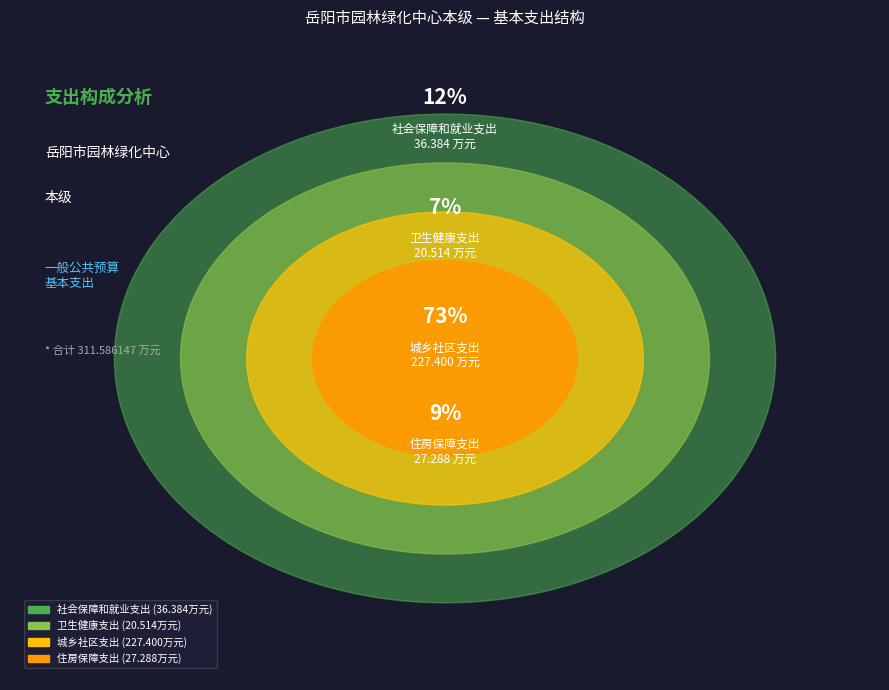

Count the number of slices in the pie.

4